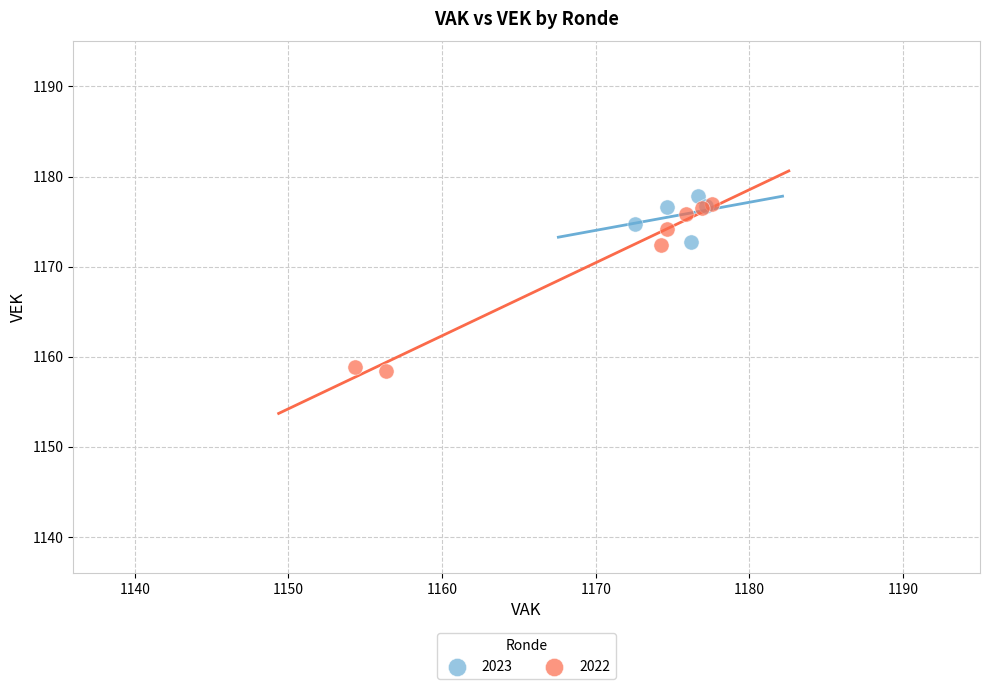

Which series contains the lowest Y value?

2022